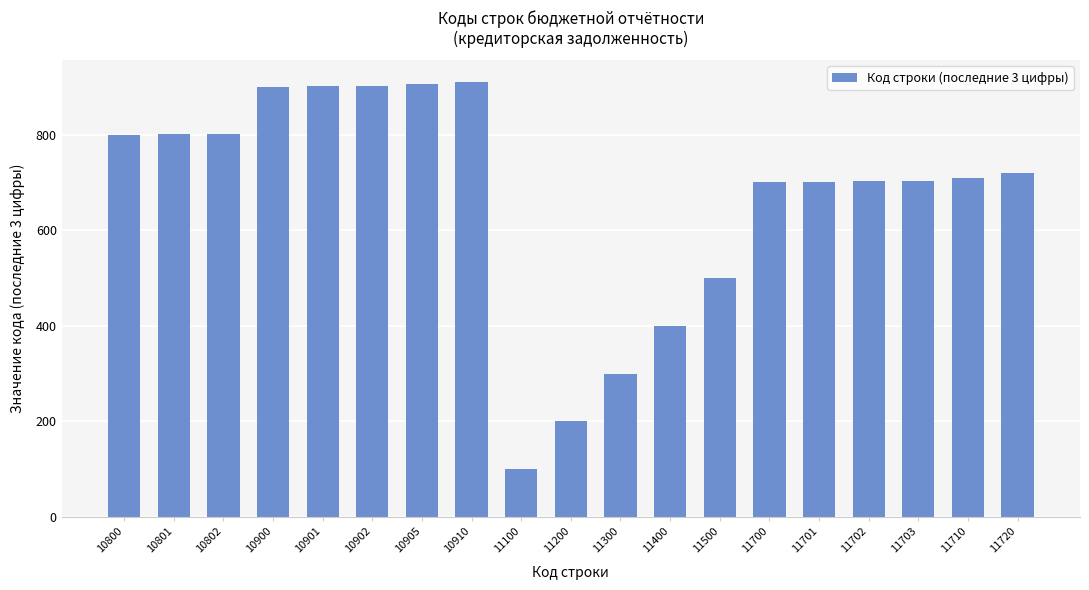

True or false: the data shows 68 at 11100.

False